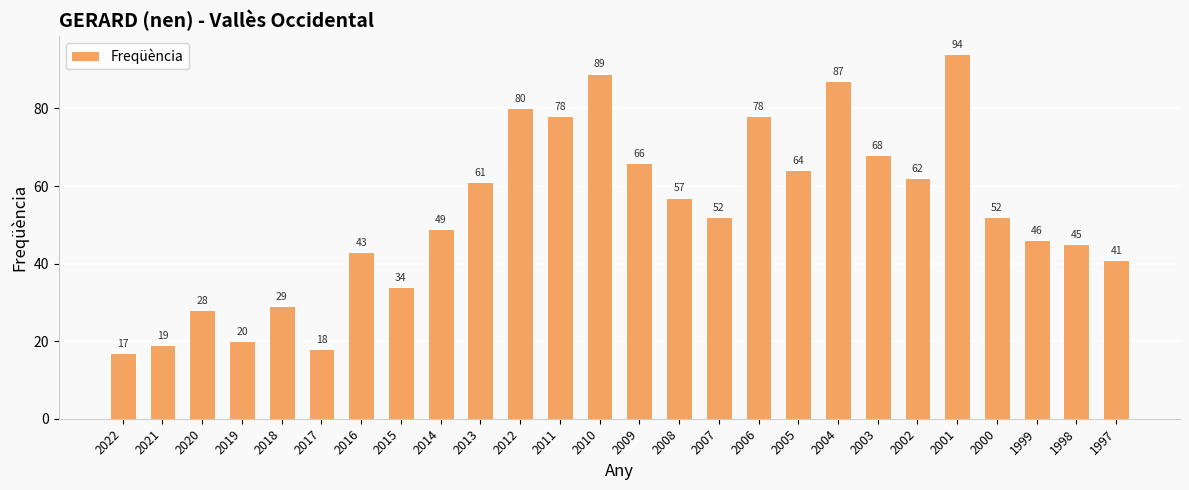

True or false: the data shows 20 at 2019.

True